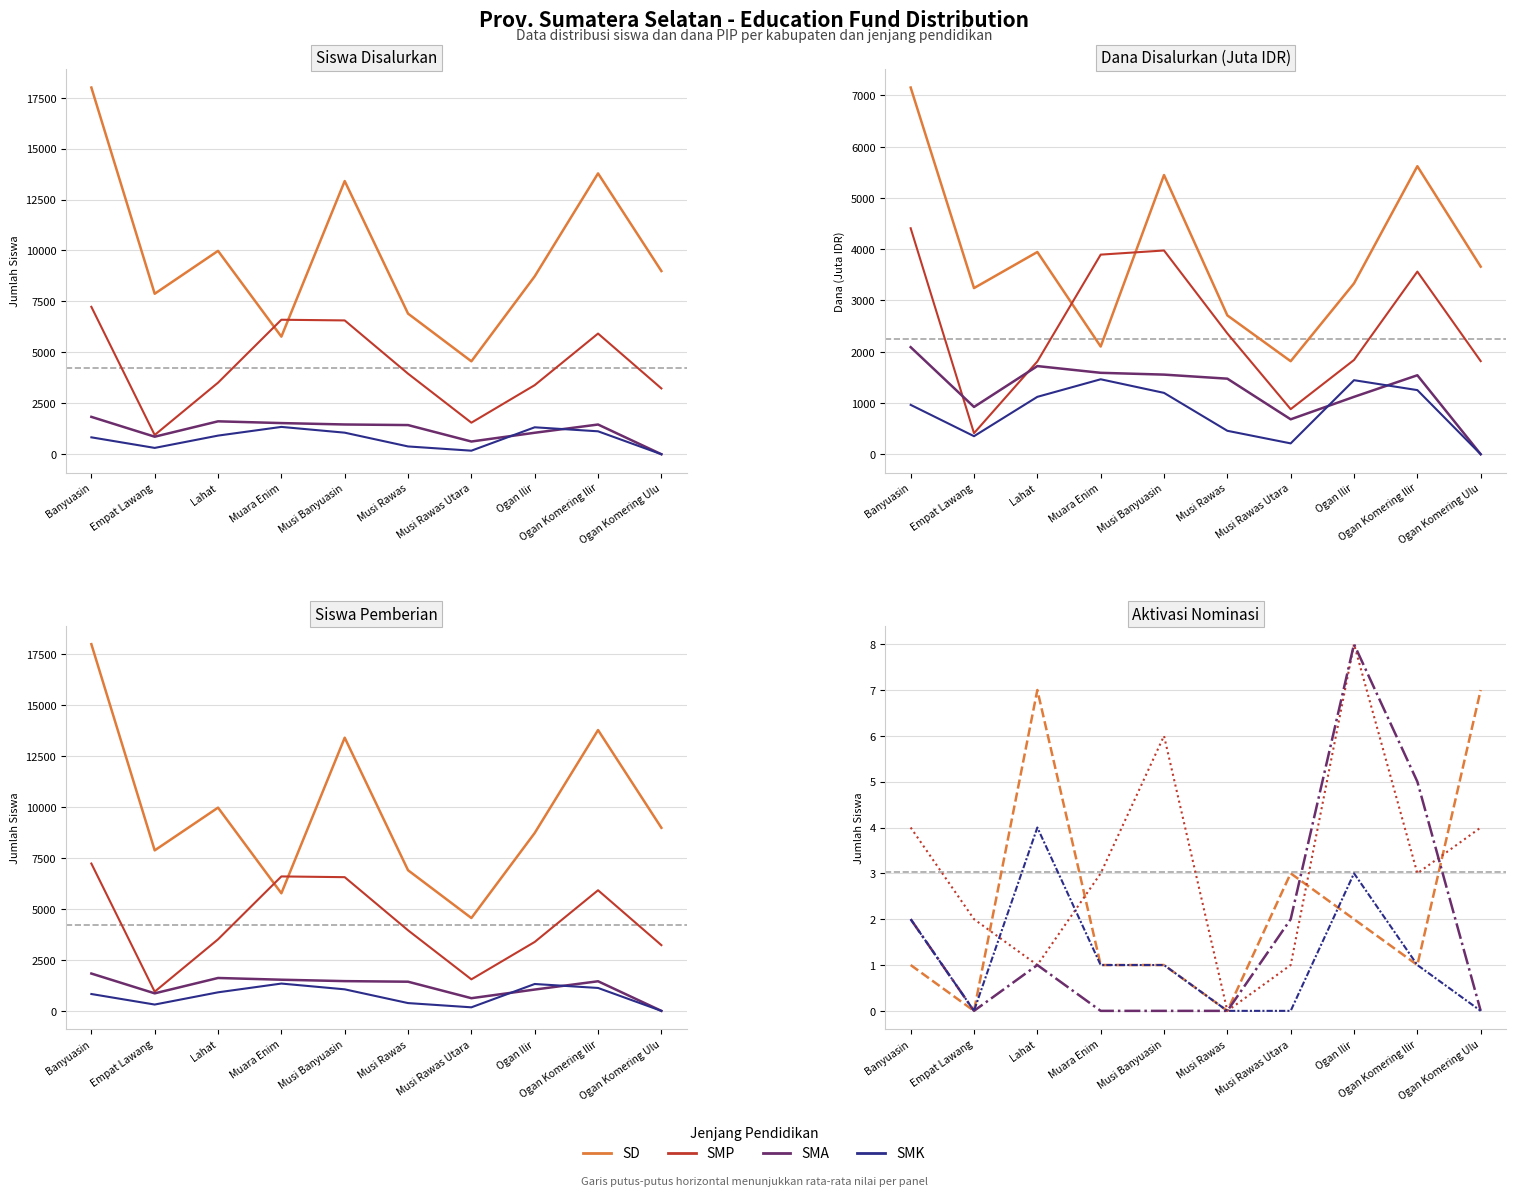

What is the label of the 9th point from the right?

Empat Lawang